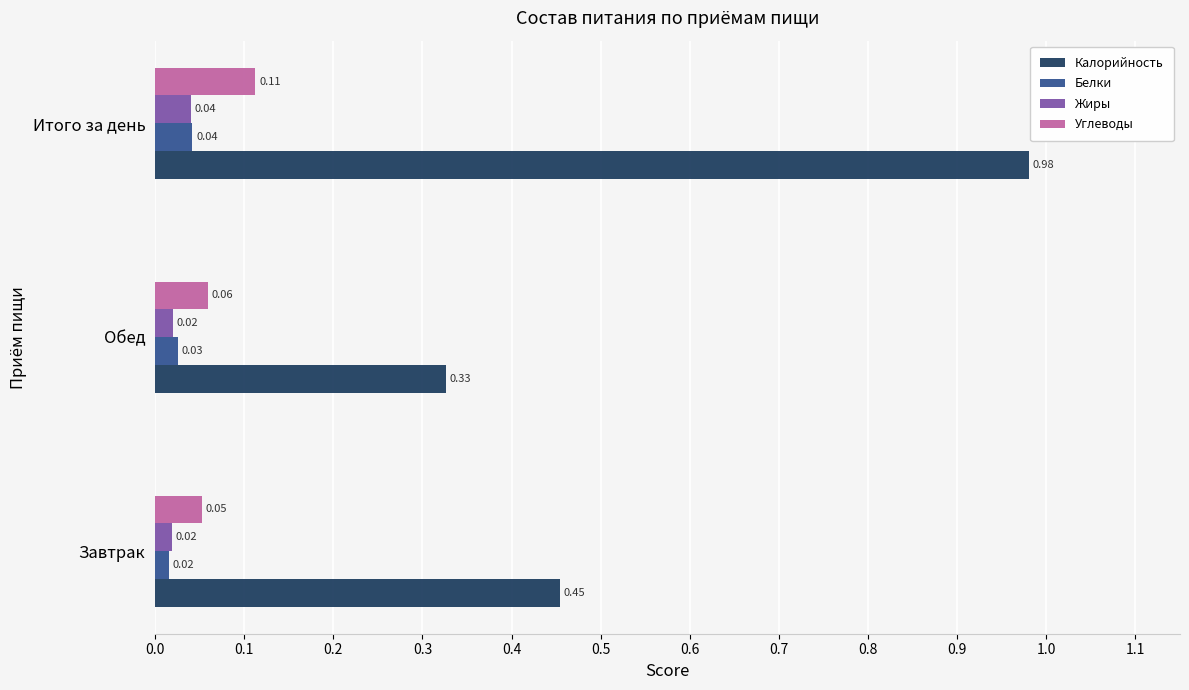

Between Завтрак and Обед, which series saw the biggest shift?

Калорийность